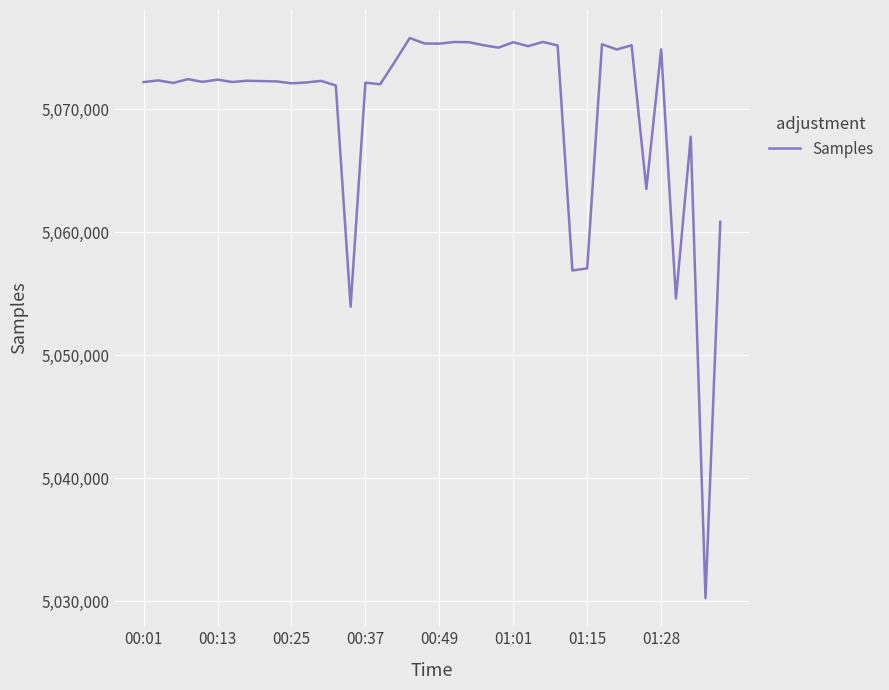

What is the maximum value shown in the chart?

5075770